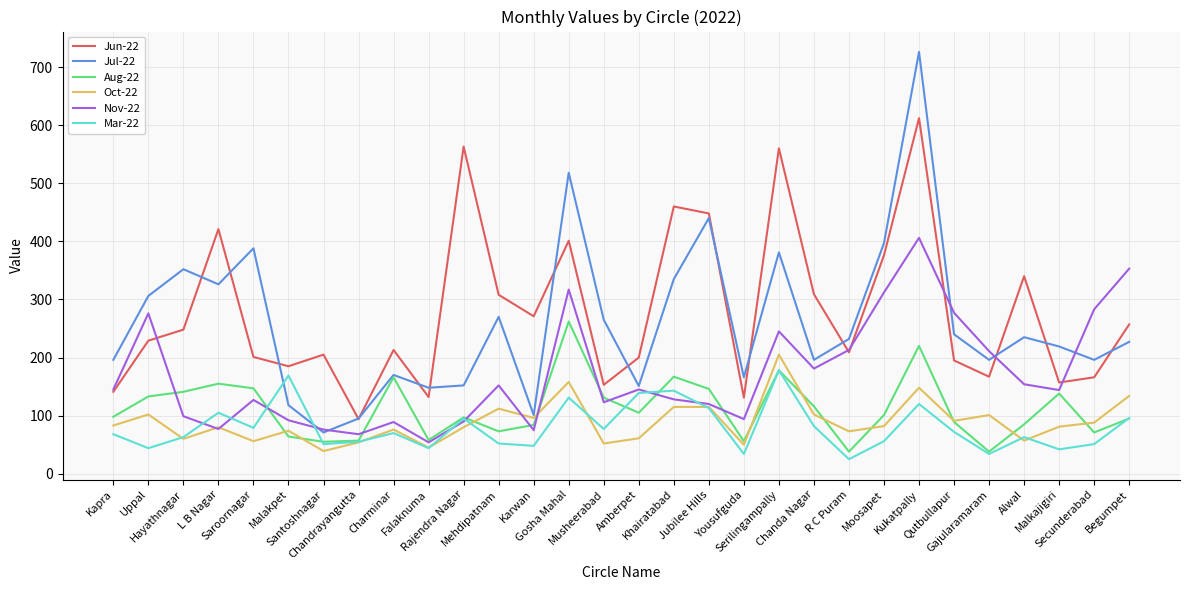

True or false: Aug-22 and Jun-22 cross at least once.

False